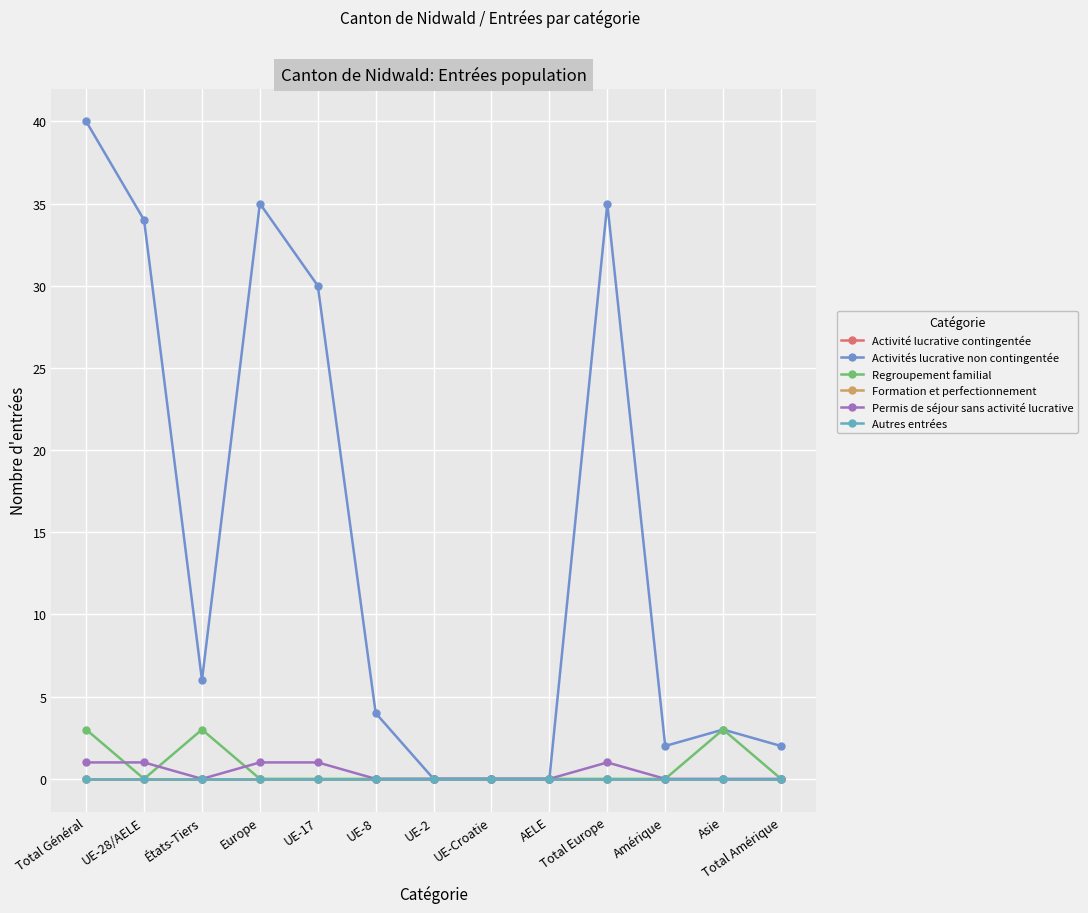

Is this an area chart (filled region under the line)?

No